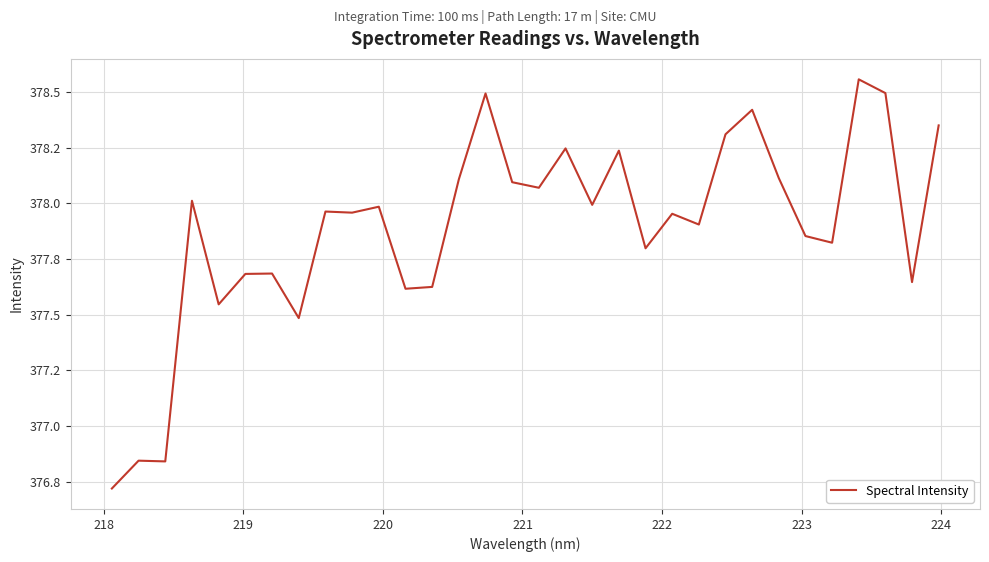

Does the chart have visible grid lines?

Yes